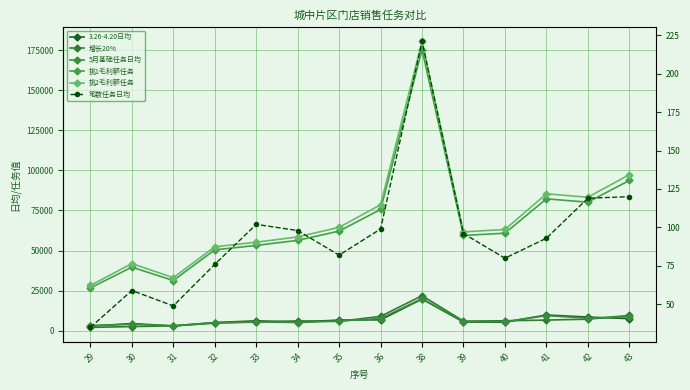

Which series has the largest total across all categories?

挑2毛利额任务